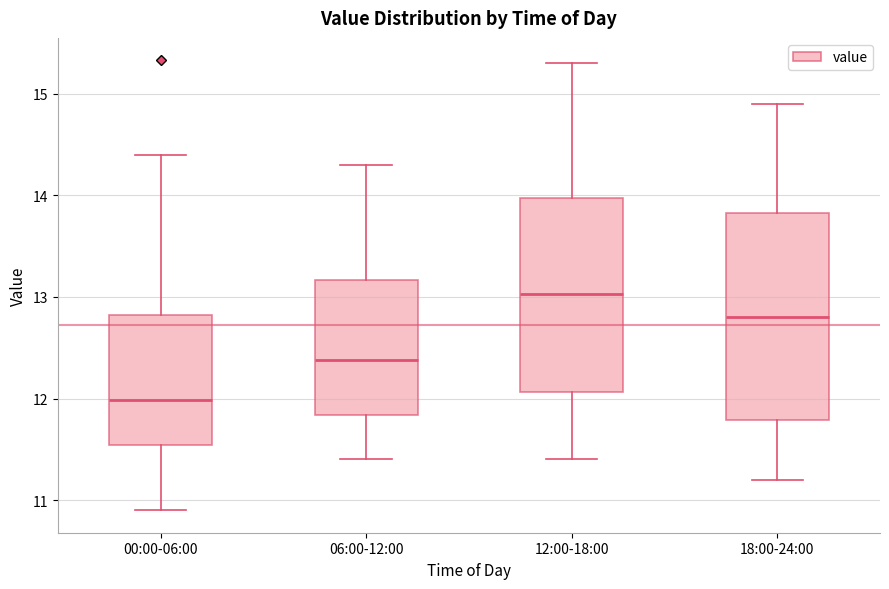

Reading left to right, transcribe this box plot: for each box, give where its median line is, the range the box spans, and where its two whiskers end, as read against the y-axis. The values are not printed on the chart, so give them approximately, as read against the axis.

00:00-06:00: median 12.0, box 11.5 to 12.8, whiskers 10.9 to 14.4
06:00-12:00: median 12.4, box 11.8 to 13.2, whiskers 11.4 to 14.3
12:00-18:00: median 13.0, box 12.1 to 14.0, whiskers 11.4 to 15.3
18:00-24:00: median 12.8, box 11.8 to 13.8, whiskers 11.2 to 14.9